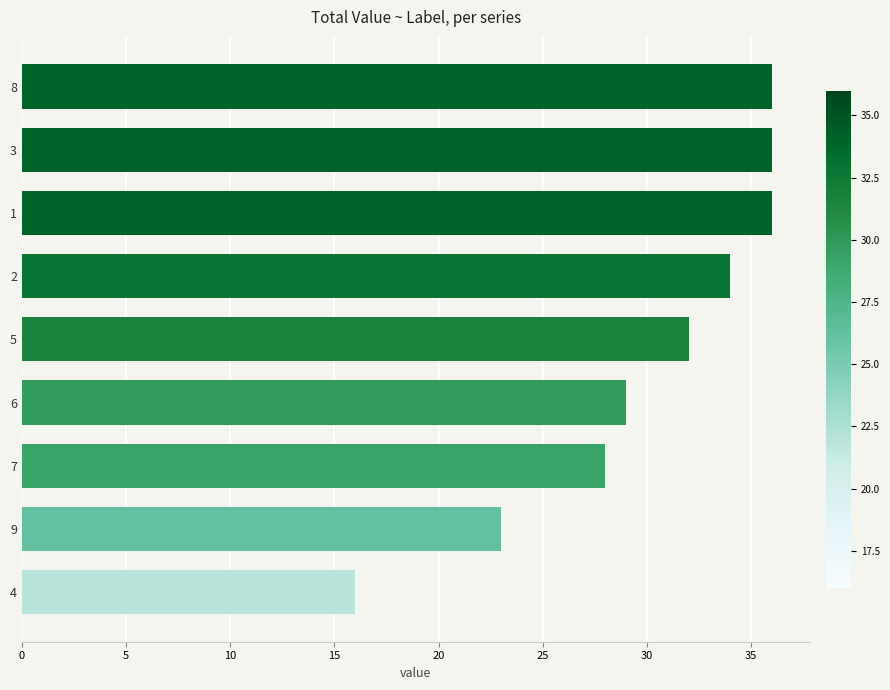

The value at 6 is 8. True or false?

False